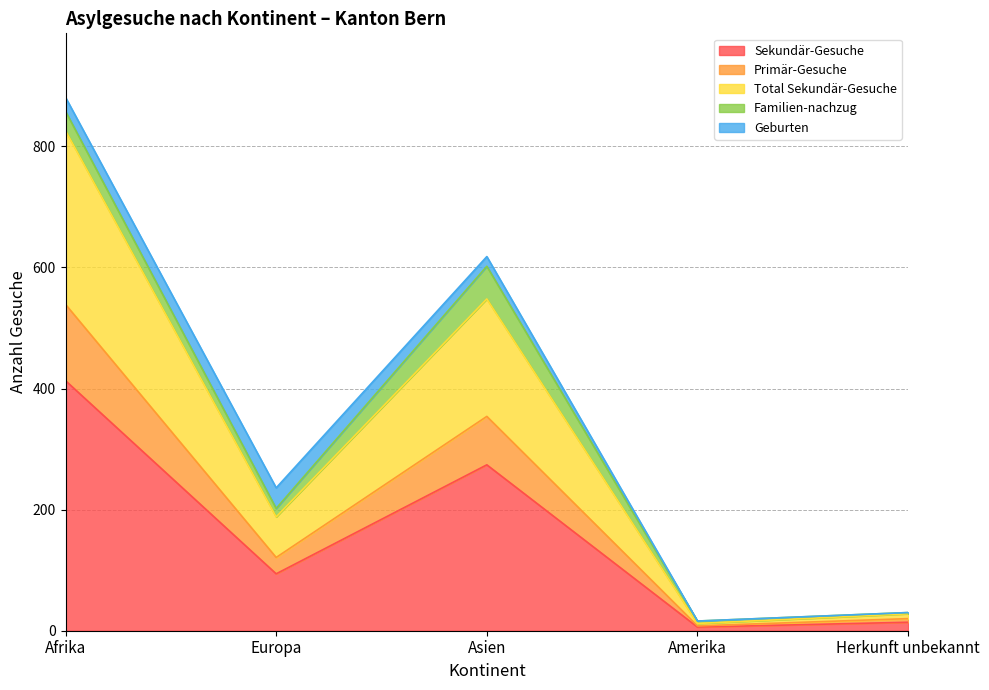

True or false: Sekundär-Gesuche and Total Sekundär-Gesuche cross at least once.

False